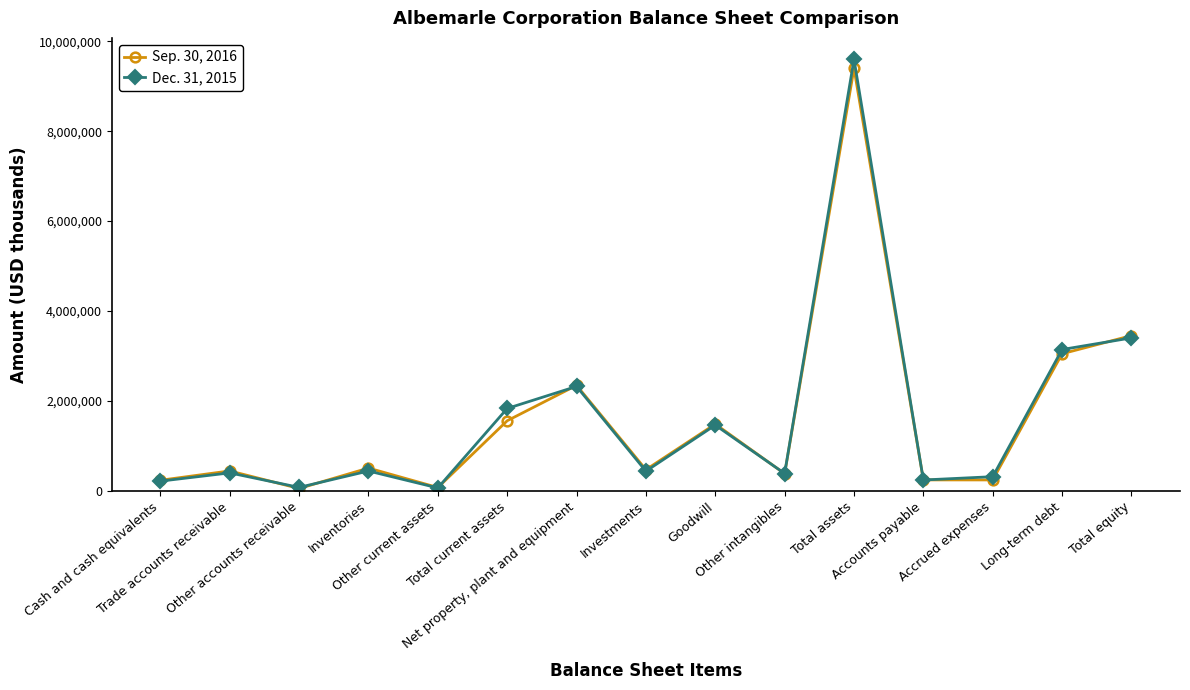

What is the value of the Sep. 30, 2016 point at the 14th from the left?

3048440